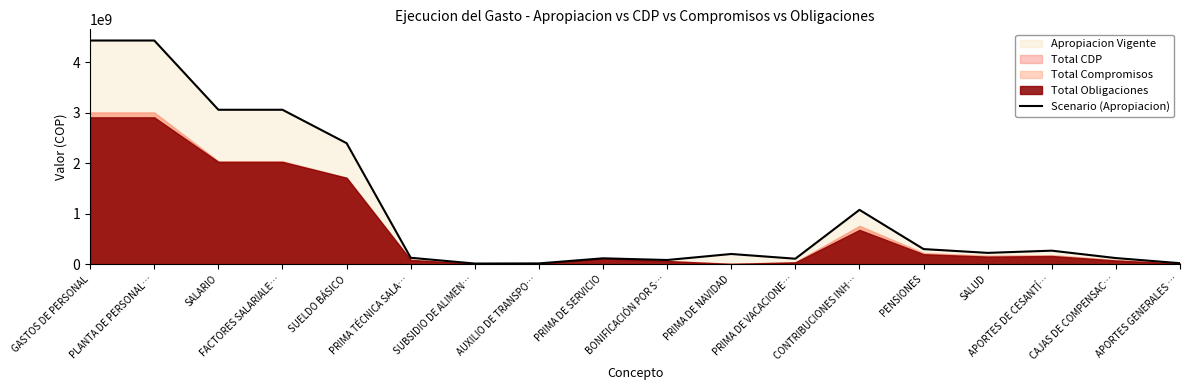

What is the average value?

1113664149